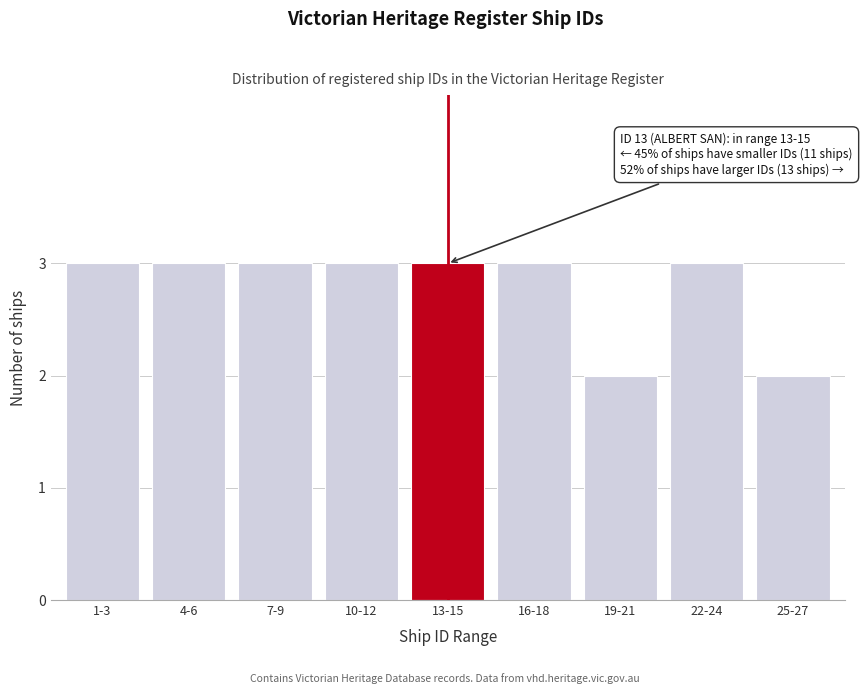

Reading left to right, what are all the values shown in this chart?

3	3	3	3	3	3	2	3	2